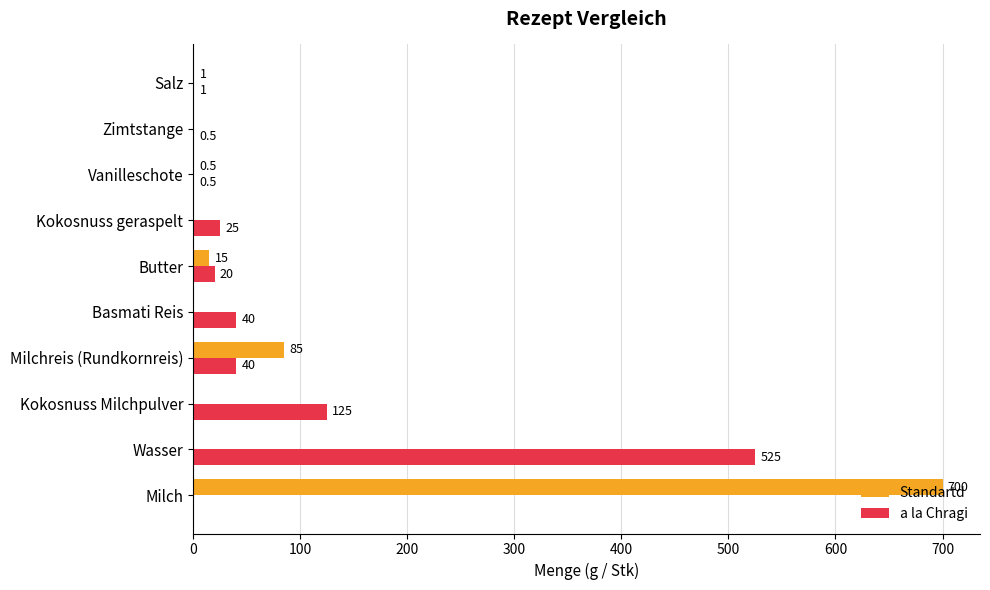

At which category does the chart reach its peak across all series?

Milch